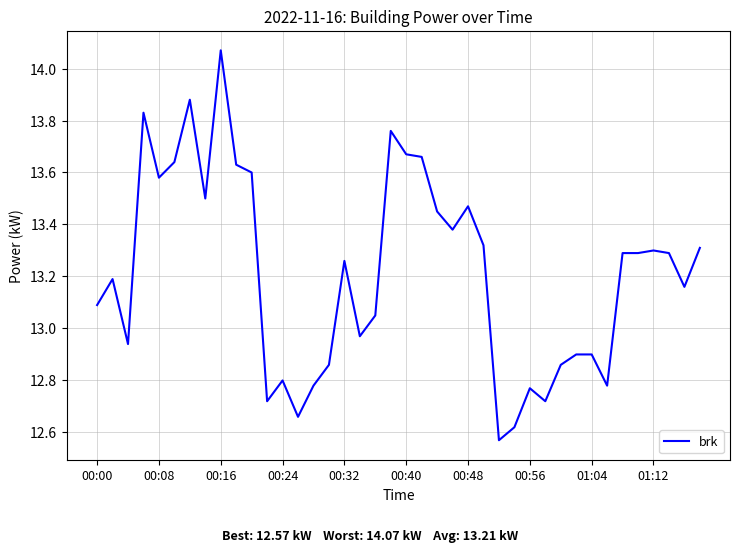

What is the difference between the maximum and minimum values?

1.5